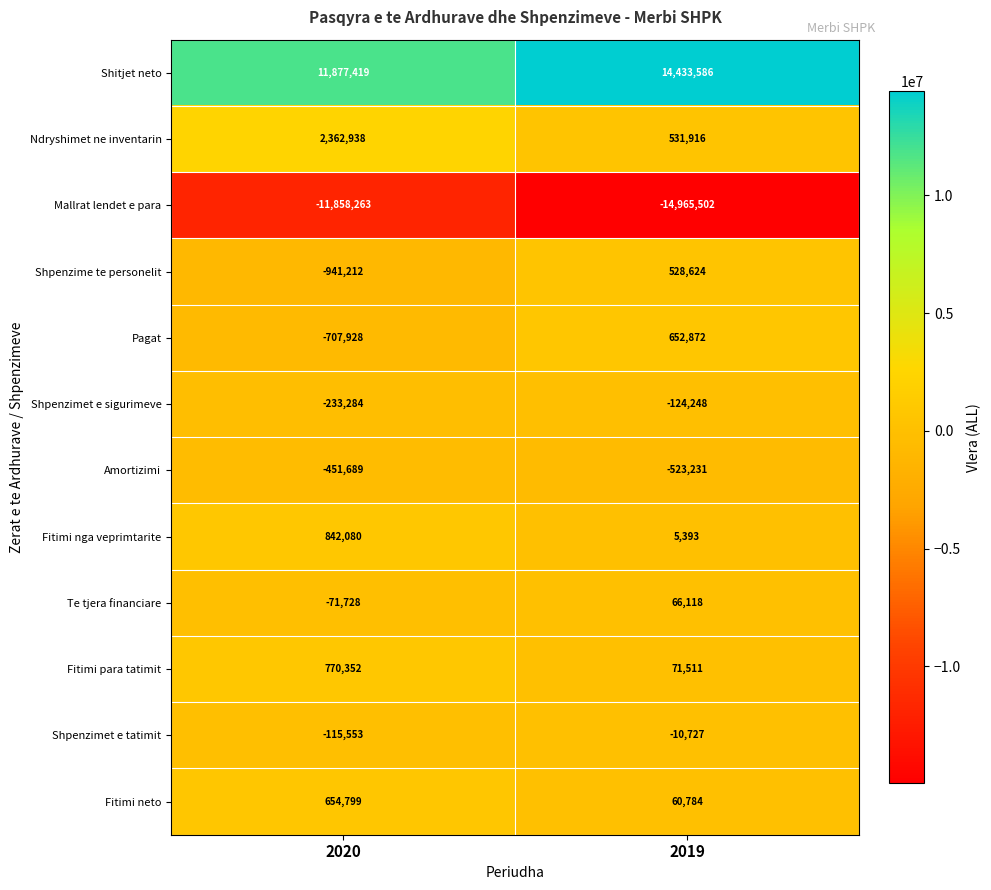

Is it true that Amortizimi equals -703530 at 2019?

False